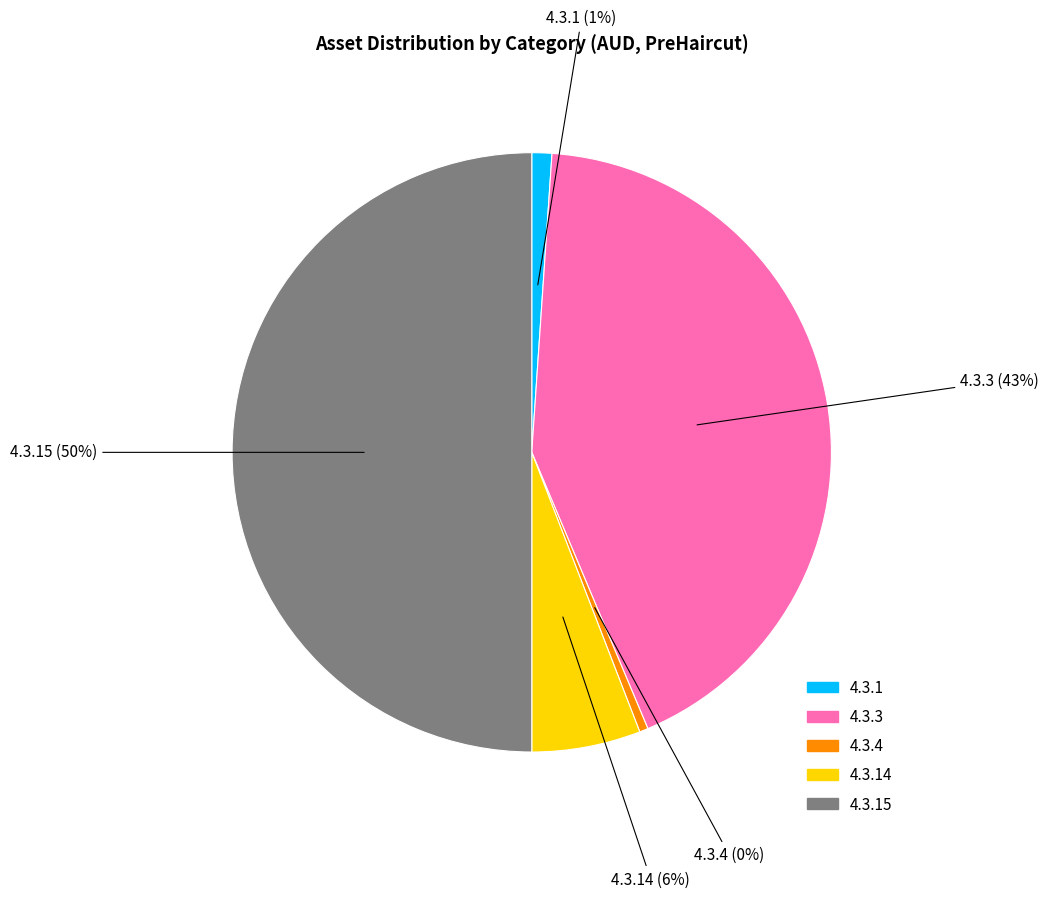

How many segments does this pie chart have?

5